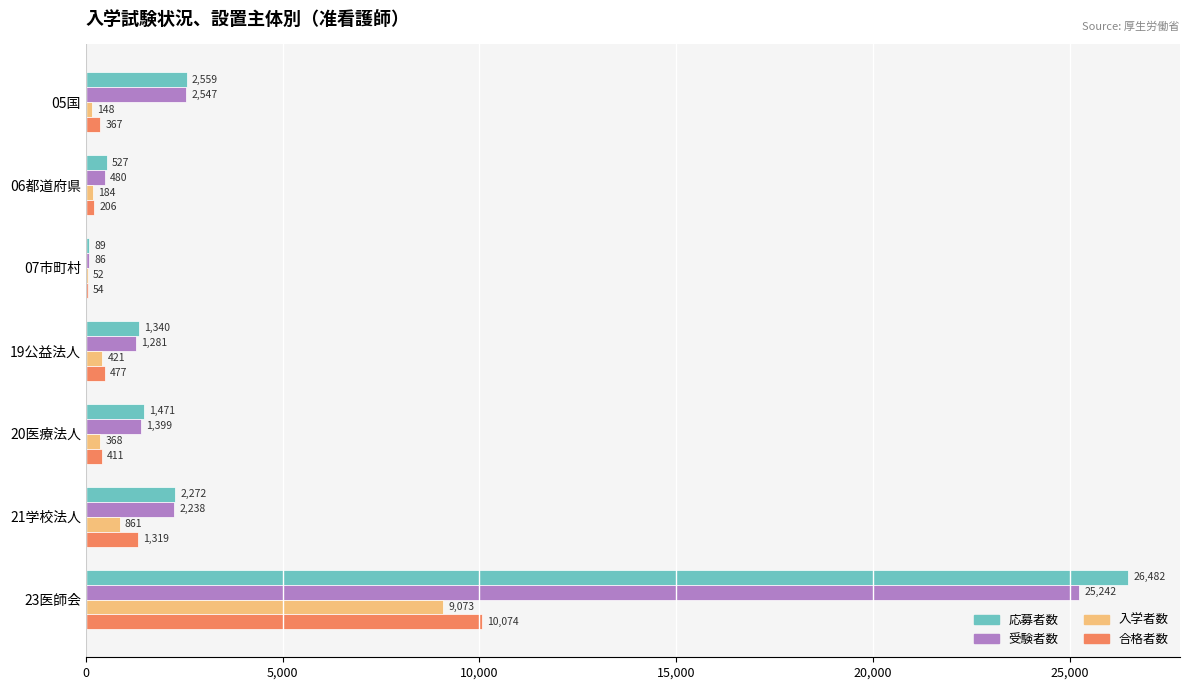

What is the total value across all series at 21学校法人?

6690